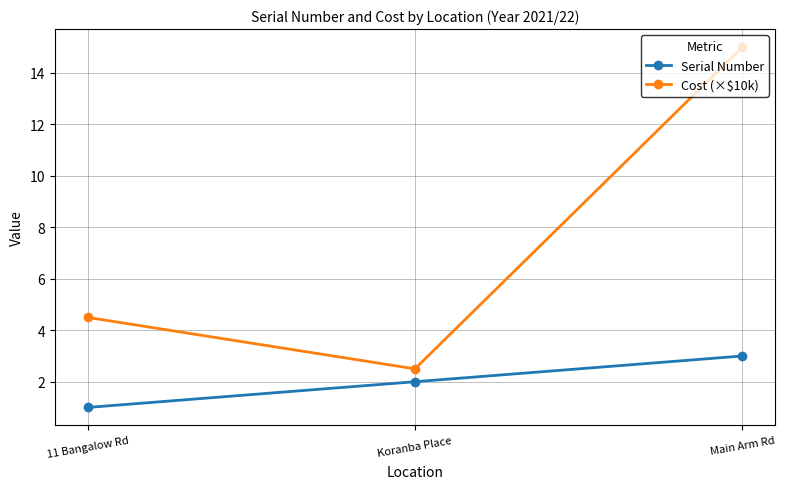

Count the number of categories in the chart.

3